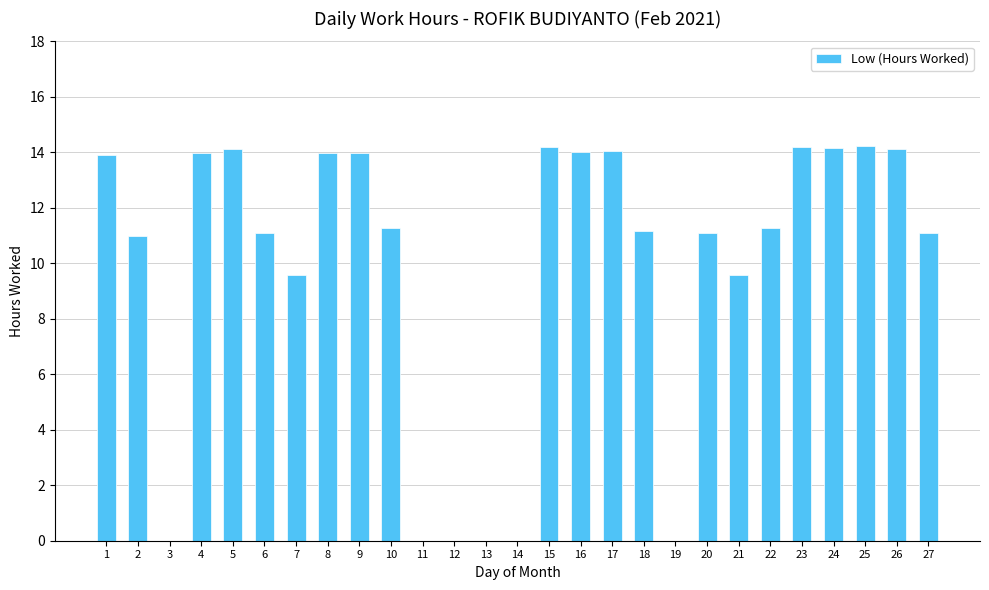

What is the change in value from 2 to 4?

+3.0